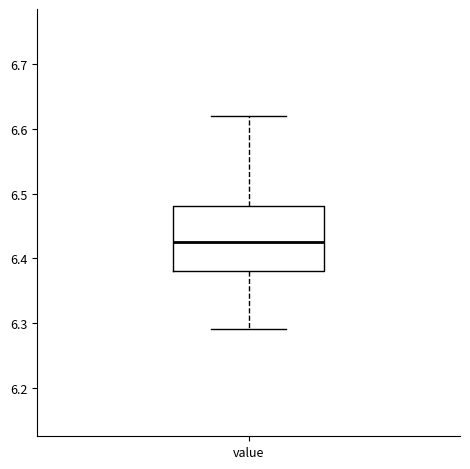

Read this box plot against the y-axis: the position of the median line, the range covered by the box, and the ends of both whiskers. The values are not printed on the chart, so give them approximately, as read against the axis.

median 6.43, box 6.38 to 6.48, whiskers 6.29 to 6.62